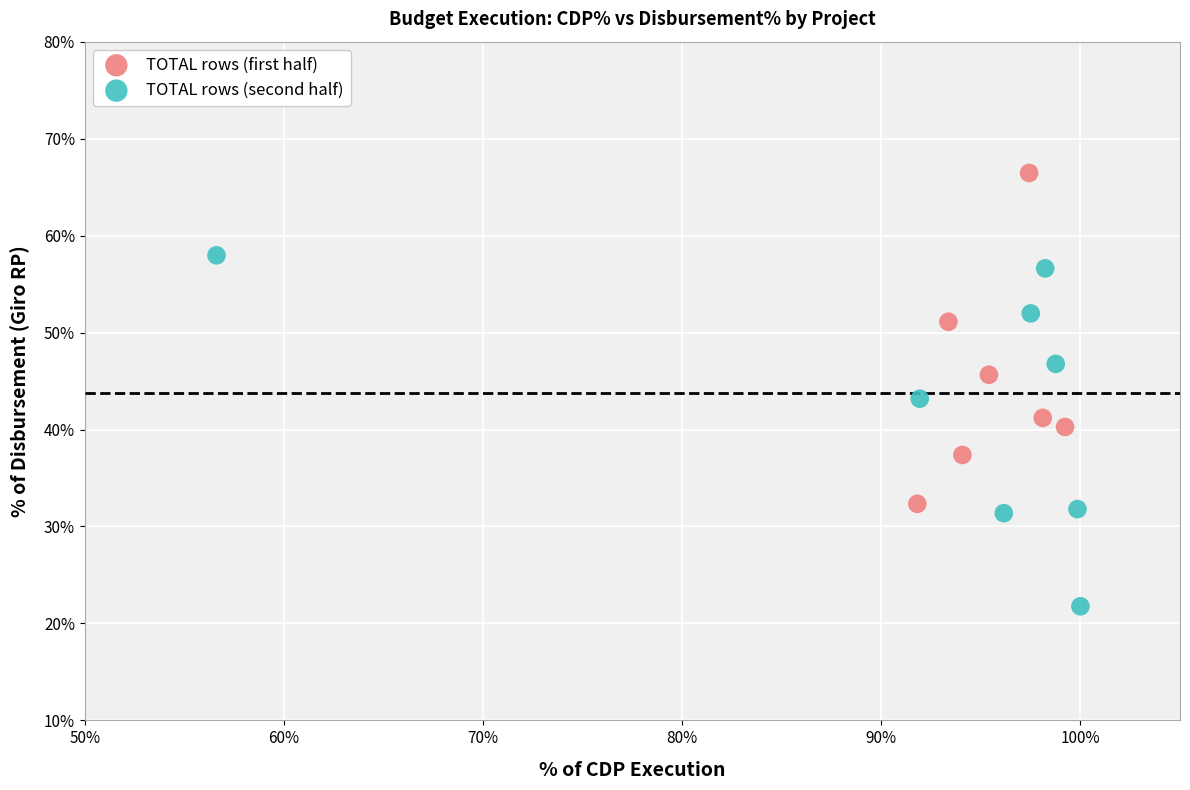

What are all the series names shown in the legend?

TOTAL rows (first half), TOTAL rows (second half)